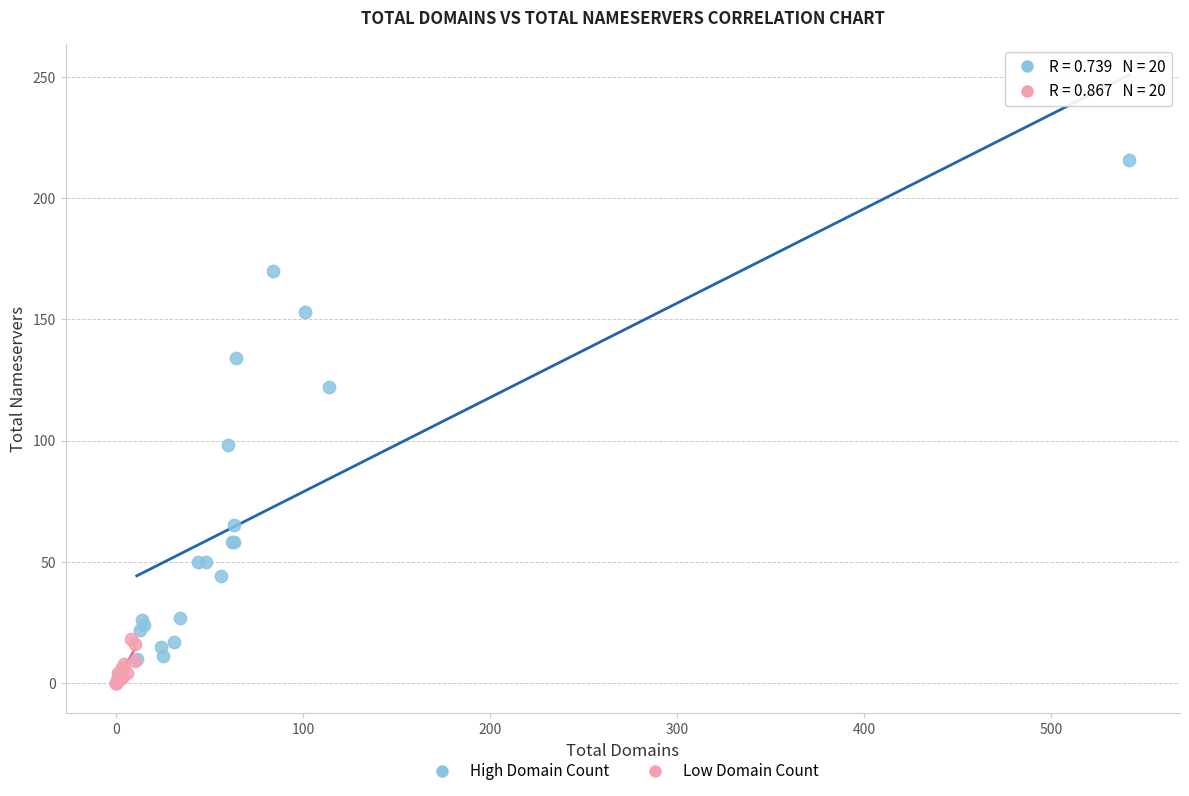

Which series contains the lowest Y value?

Low Domain Count